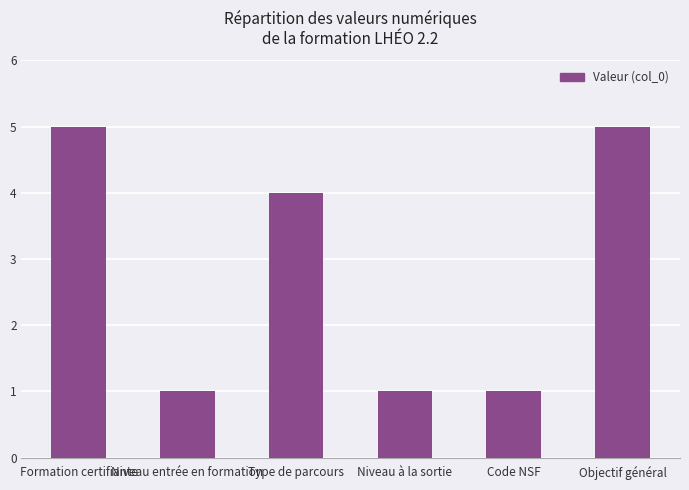

The value at Objectif général is 5. True or false?

True